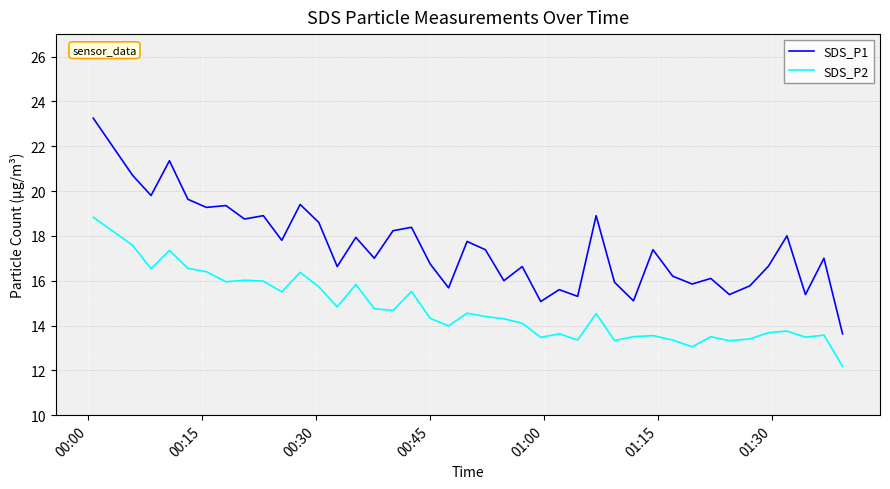

Which series has the largest range (max minus min)?

SDS_P1